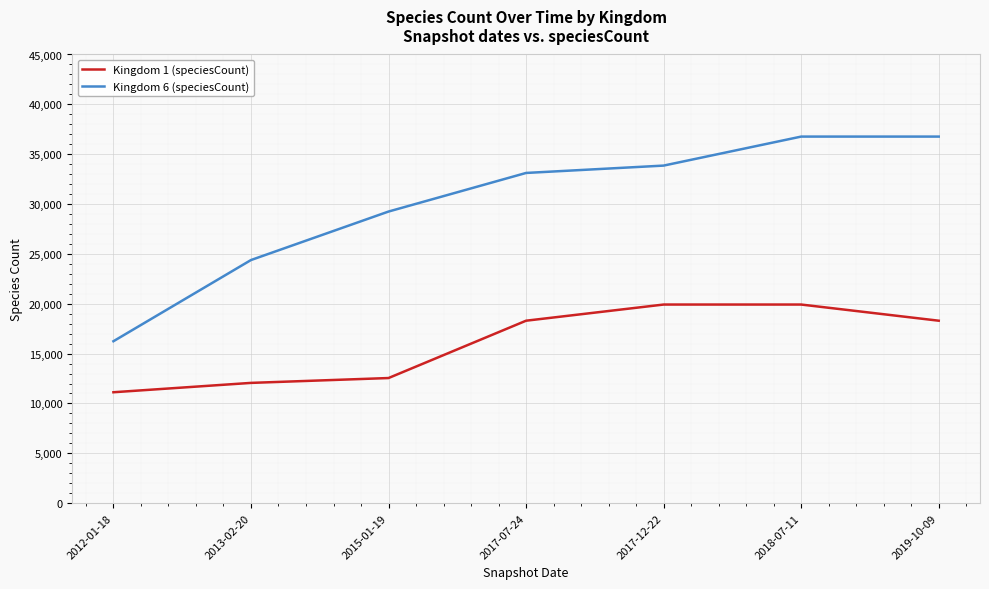

At which category is the sum across all series the highest?

2018-07-11